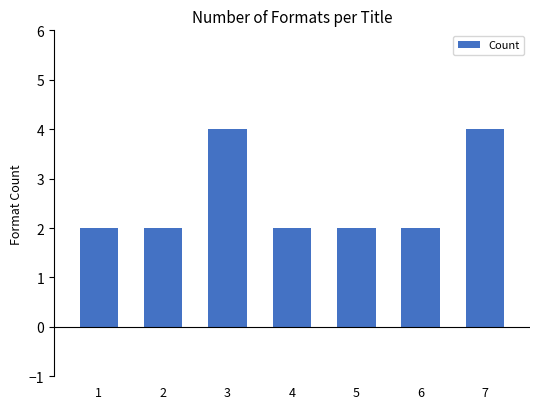

What is the maximum value shown in the chart?

4